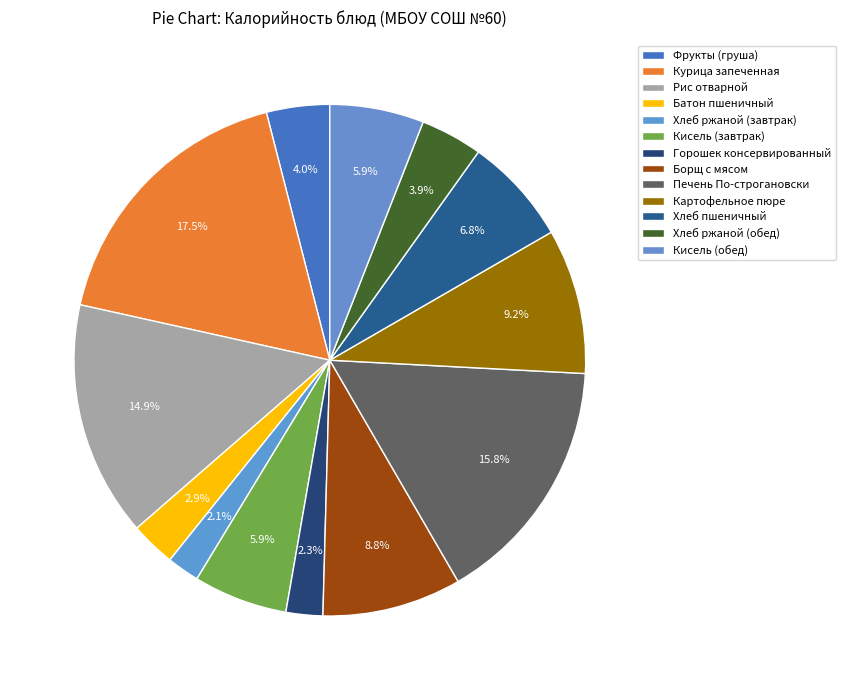

How many slices are in this pie chart?

13